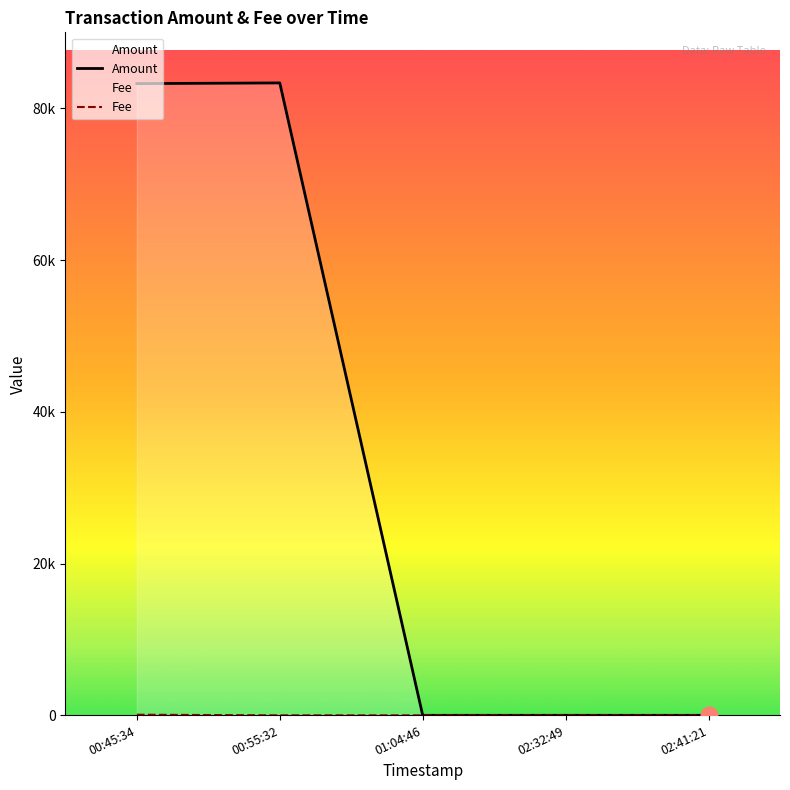

What position from the right is 00:55:32?

4